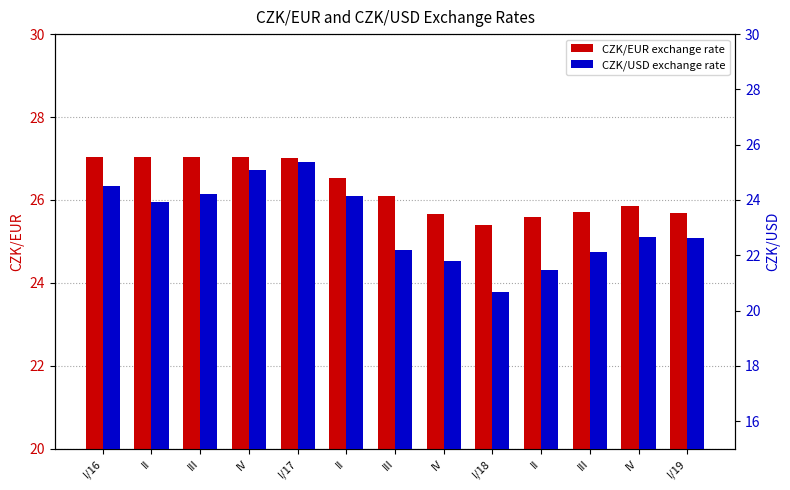

How many data points in CZK/EUR exchange rate are above 26?

7